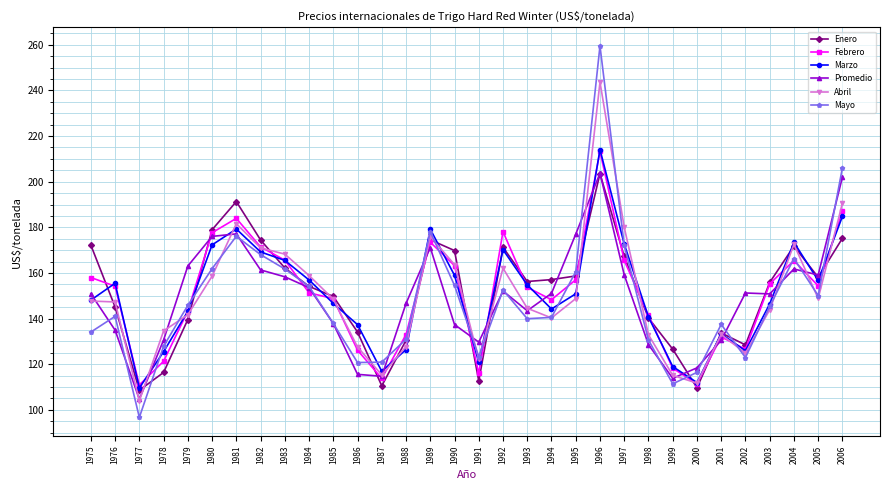

True or false: Febrero has more than 1 points higher than both neighbors.

True